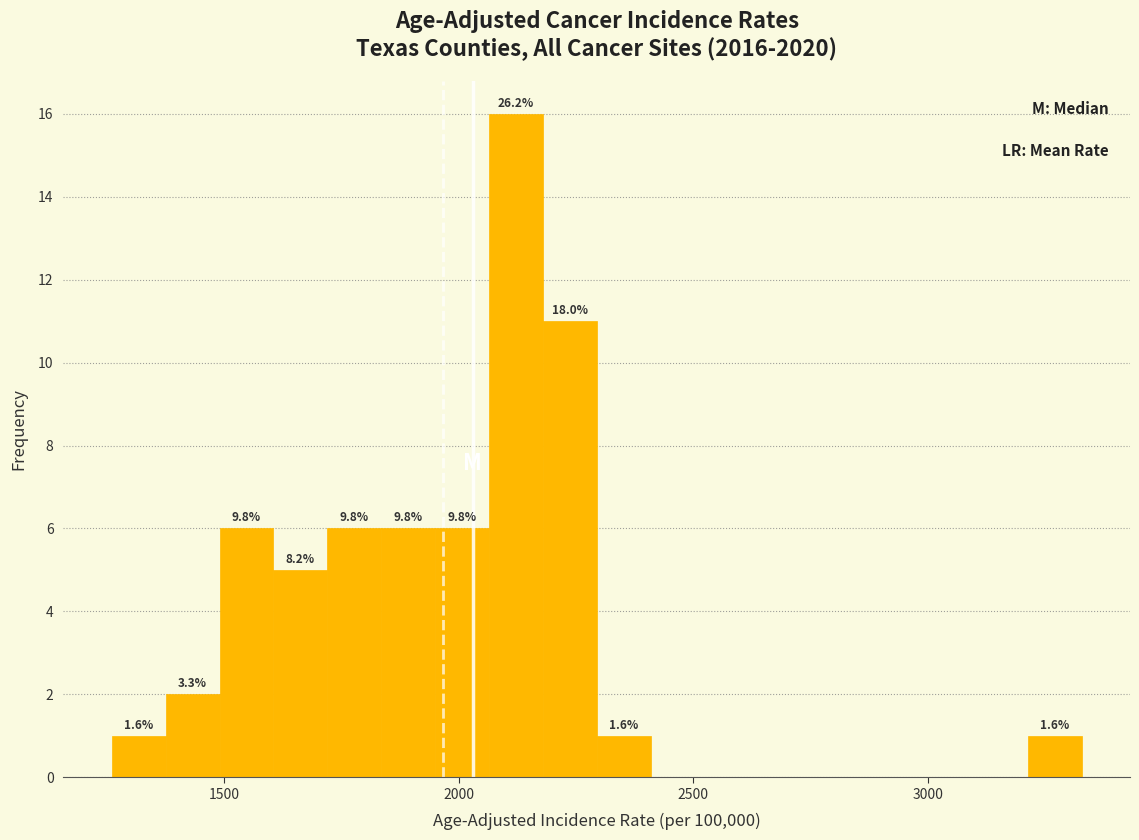

Around what value on the x-axis is the tallest bar? Give the approximate position of its centre, as read against the axis.

2100